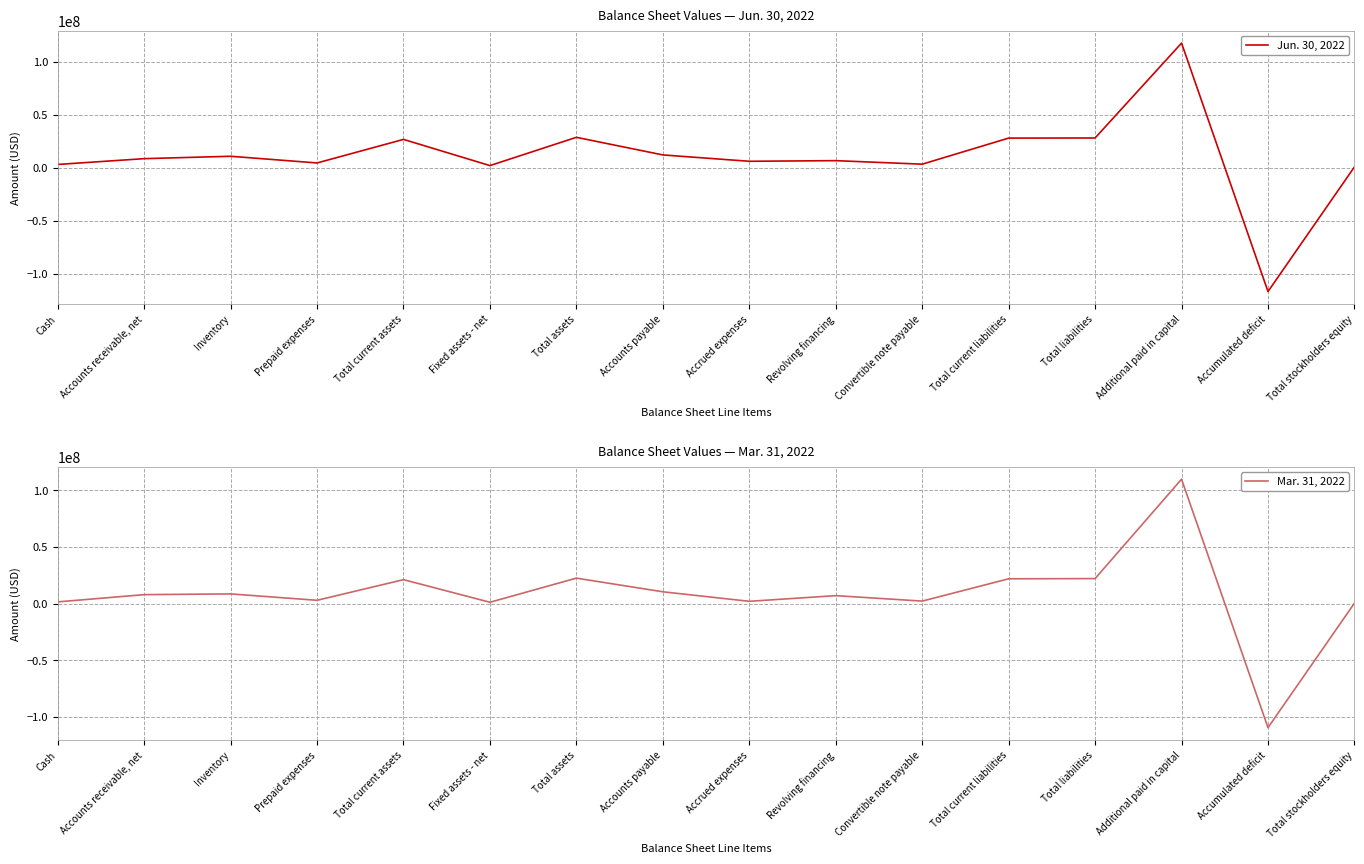

What is the minimum value for Mar. 31, 2022?

-109515580